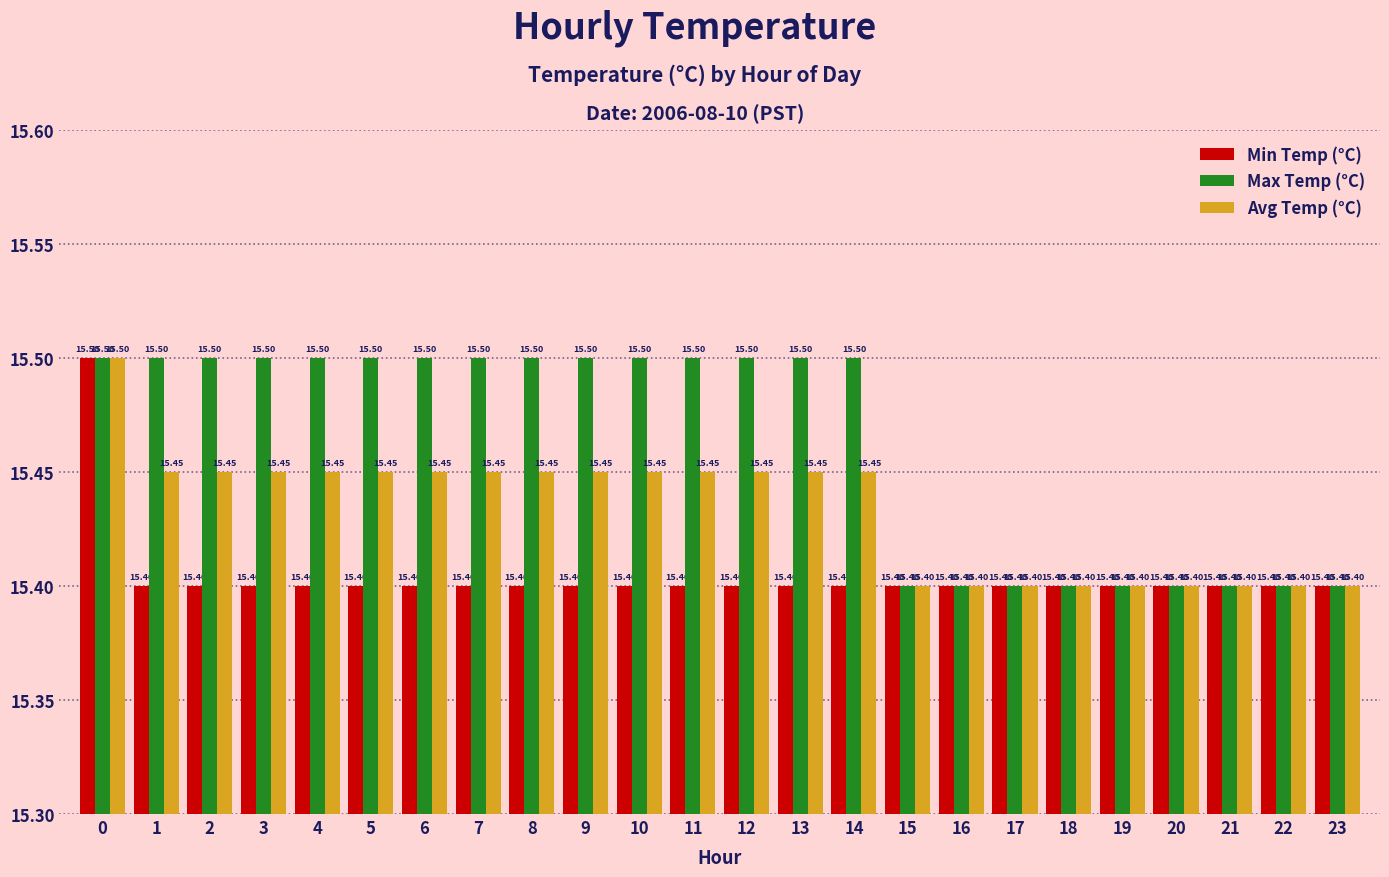

What is the sum of all Max Temp (°C) values?

371.1